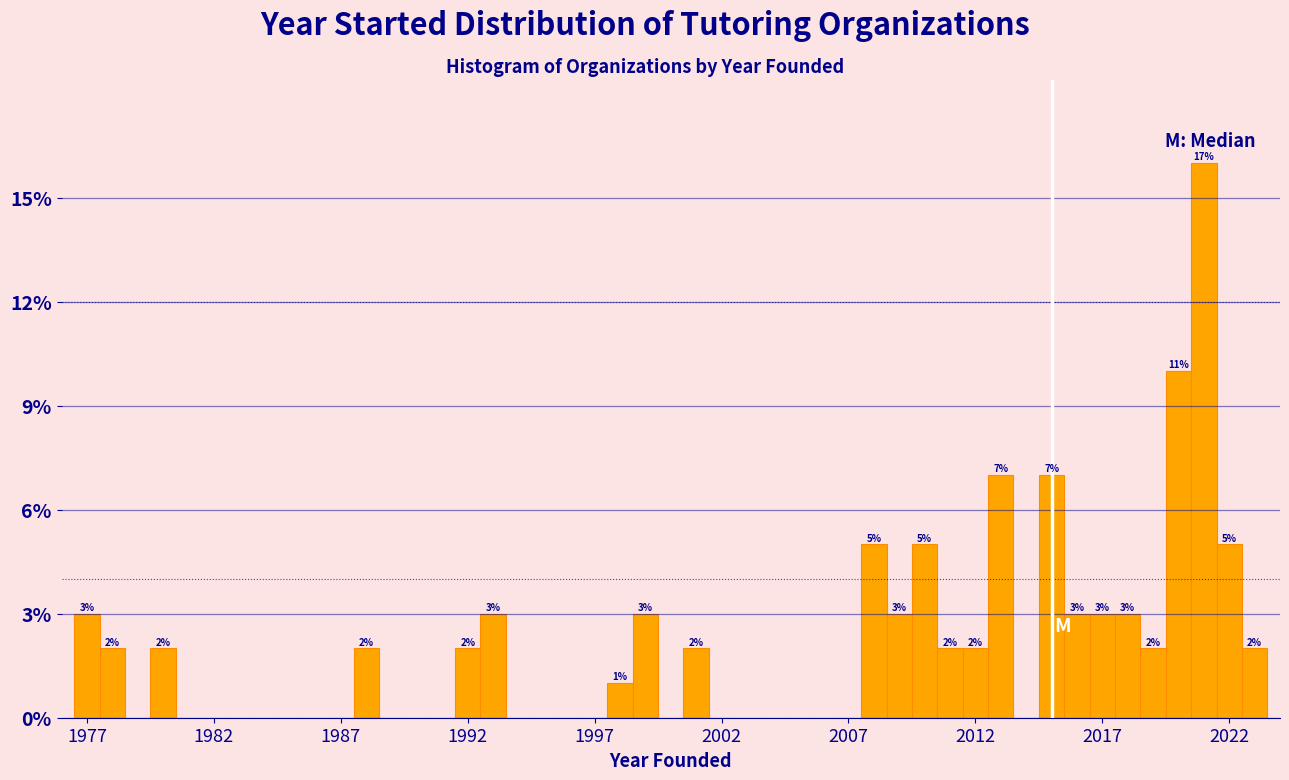

Read against the x-axis, roughly where is the centre of the tallest bar?

2021.0